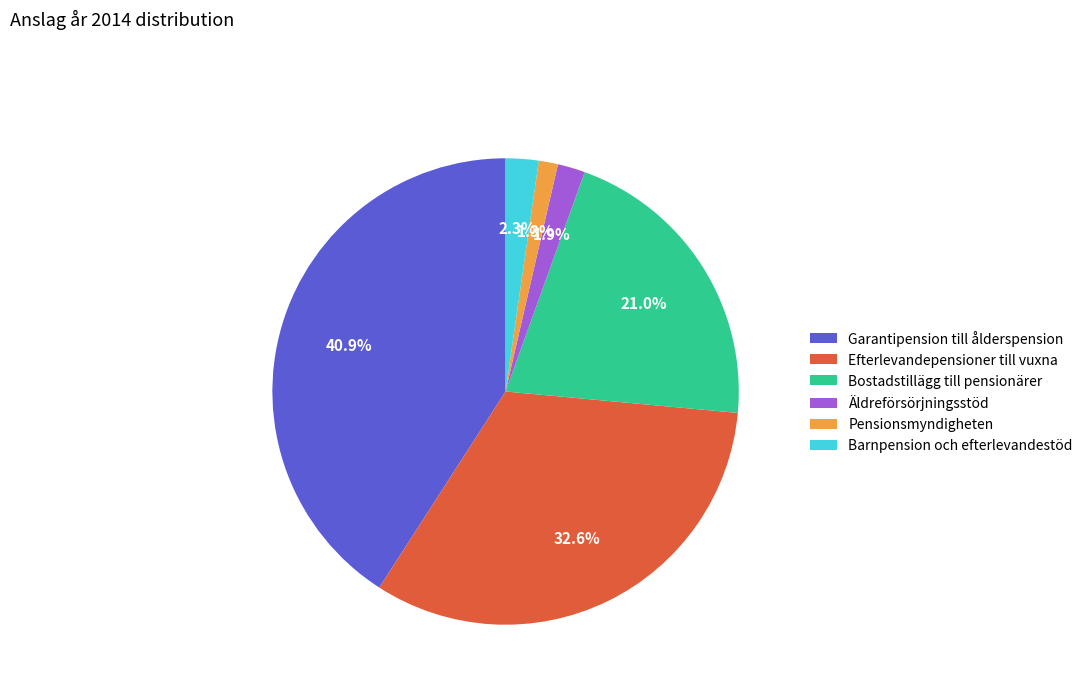

How many slices are in this pie chart?

6